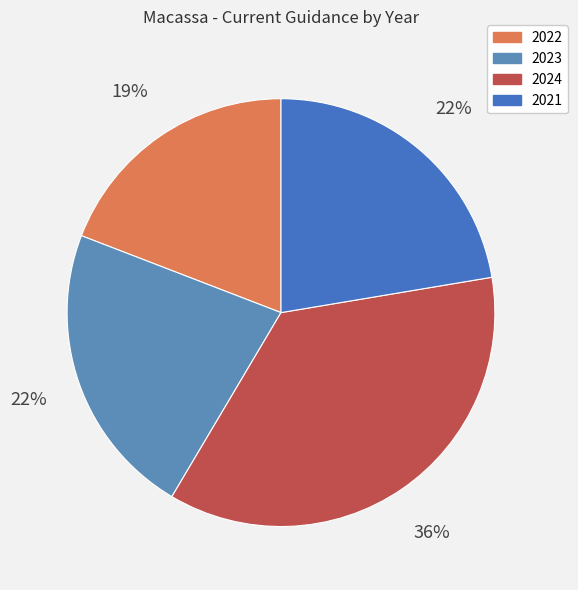

Count the number of slices in the pie.

4